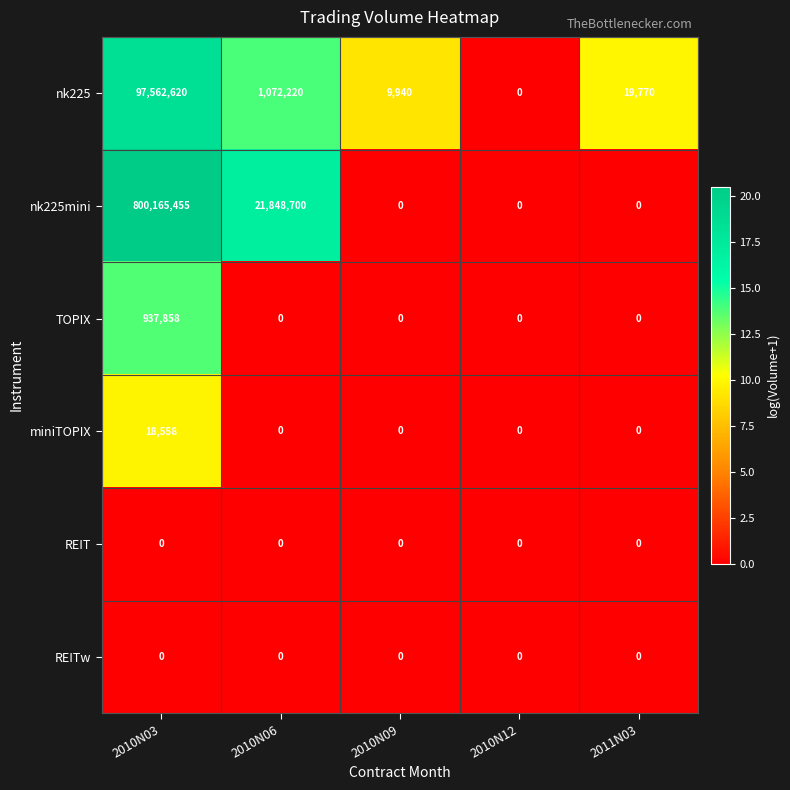

Which series has the widest spread of values?

nk225mini